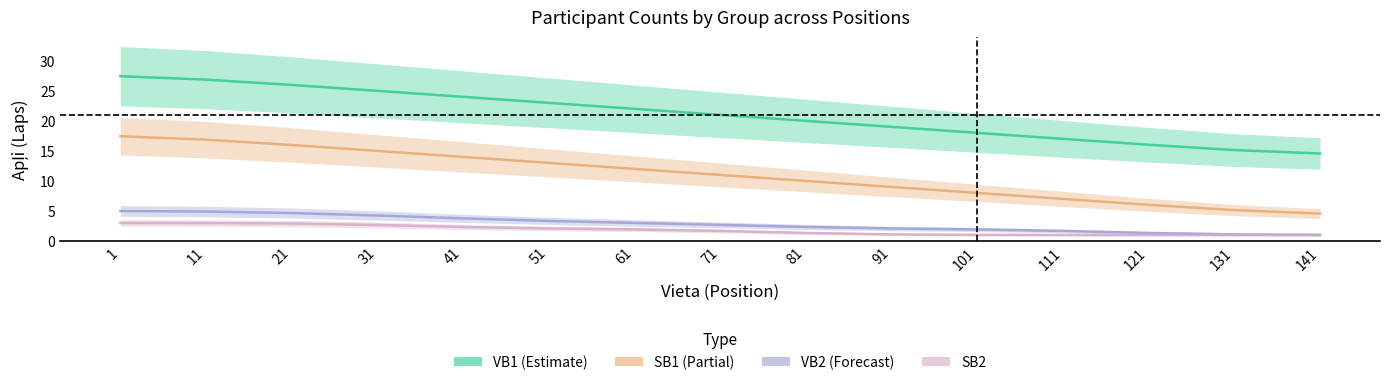

Reading right to left, extract all data points from this chart.

VB1_count: 14.6	15.1	16.0	17.0	18.0	19.0	20.0	21.0	22.0	23.0	24.0	25.0	26.0	26.9	27.4
SB1_count: 4.6	5.1	6.0	7.0	8.0	9.0	10.0	11.0	12.0	13.0	14.0	15.0	16.0	16.9	17.4
VB2_count: 1.0	1.1	1.3	1.7	1.9	2.1	2.3	2.7	3.0	3.3	3.8	4.2	4.7	4.9	5.0